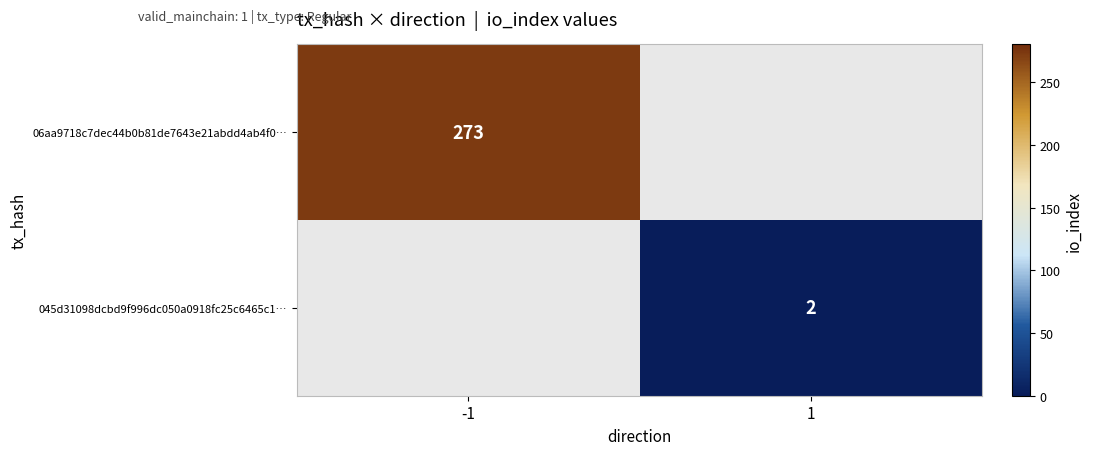

How many distinct data groups are displayed?

2